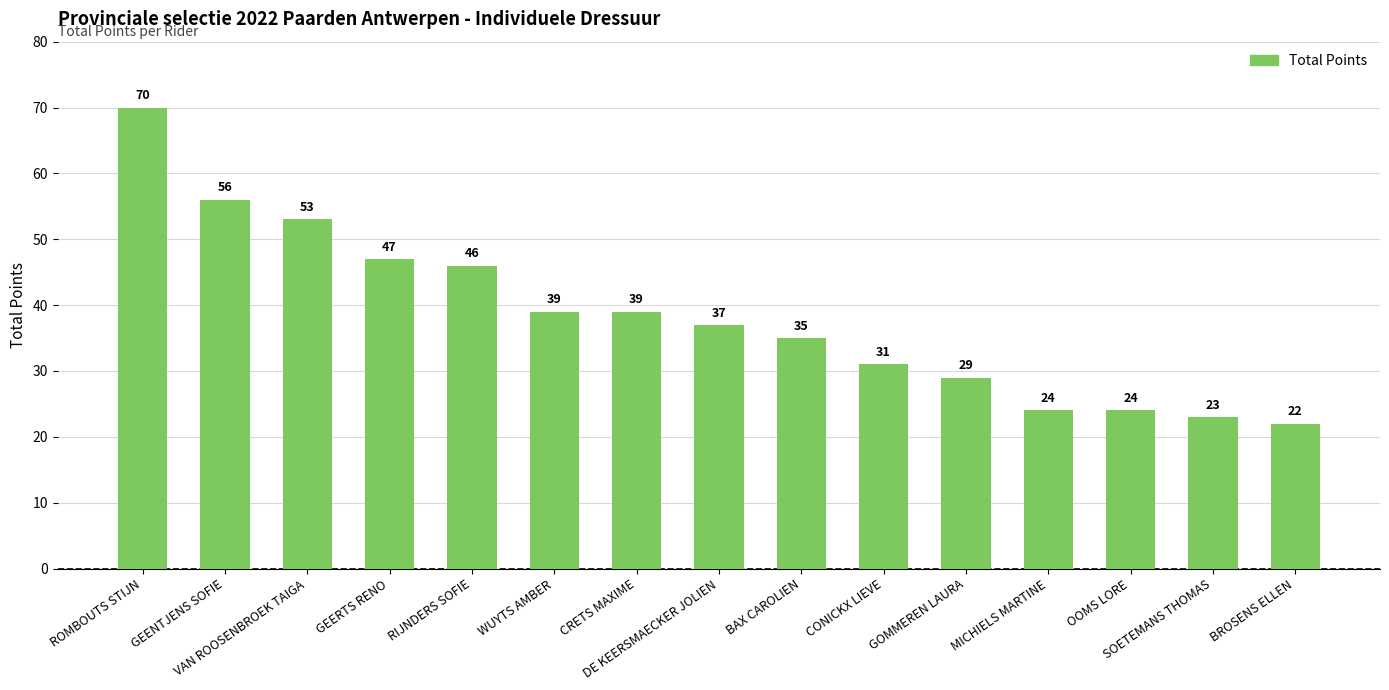

What is the greatest value displayed?

70